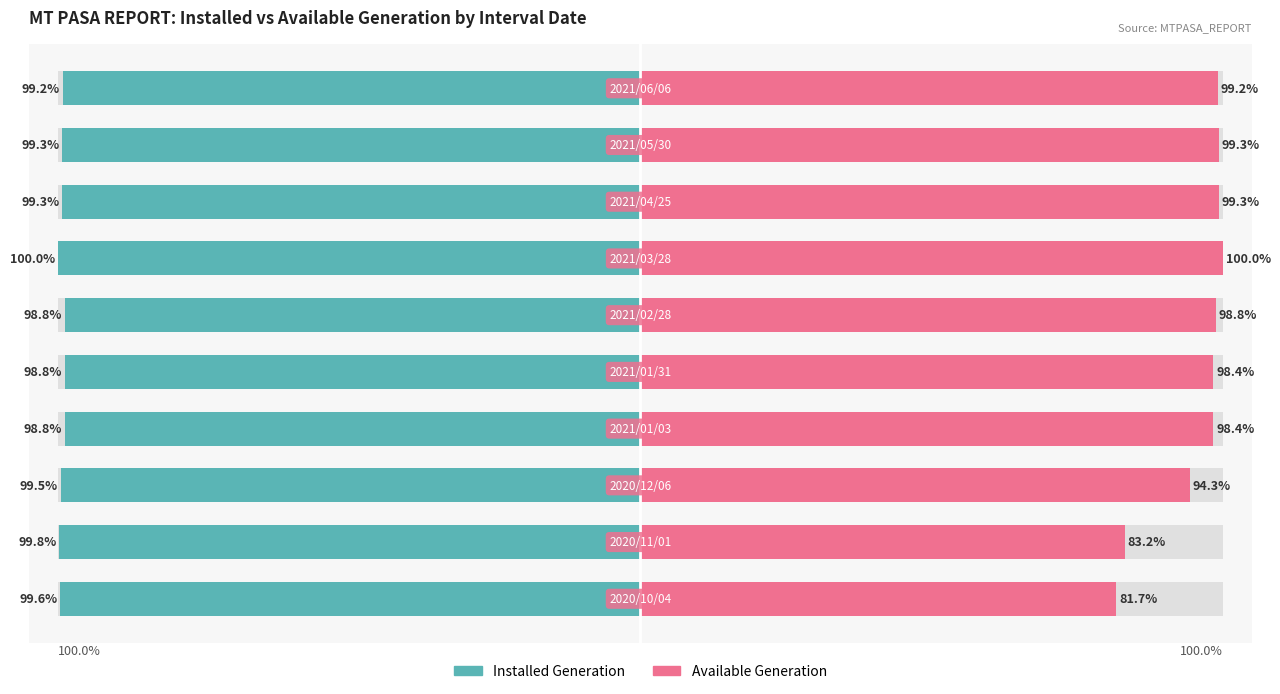

Count the number of data series in this chart.

2